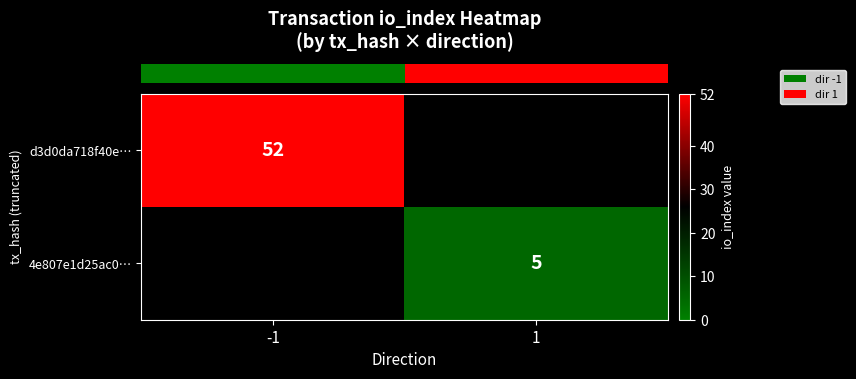

What is the lowest value of the row_0 series?

52.0